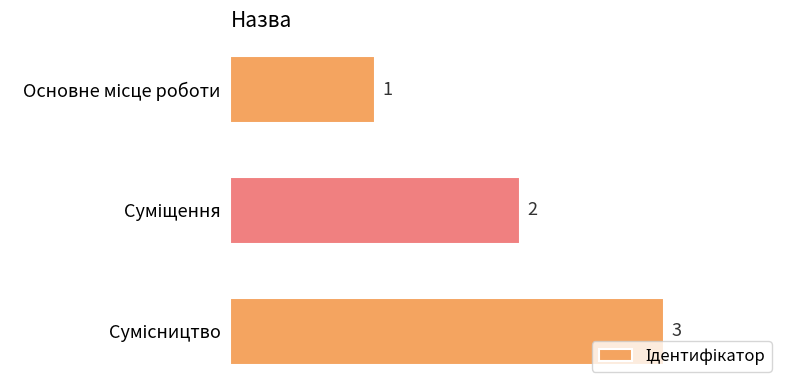

What is the value of the 3rd bar from the top?

3